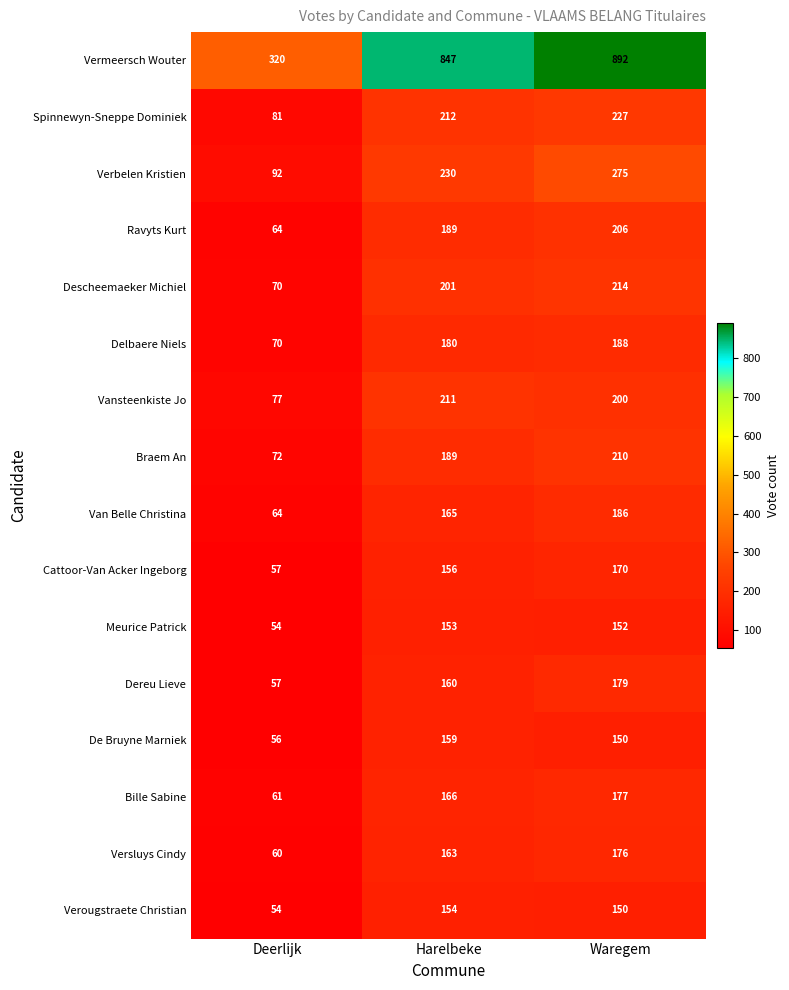

Read the Delbaere Niels value at Harelbeke, to the nearest 50.

200